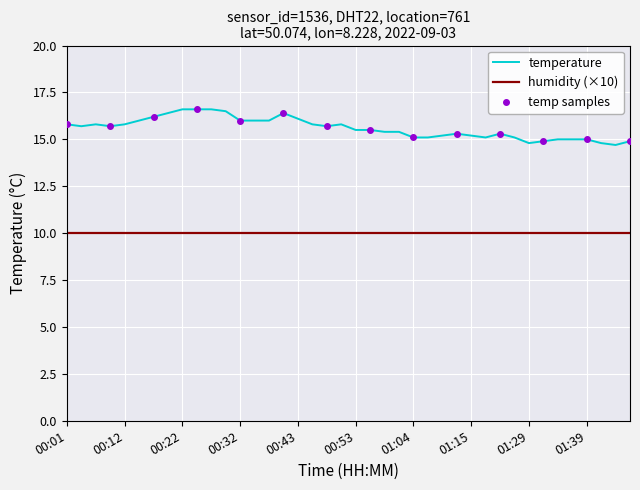

Which series has the largest range (max minus min)?

temperature